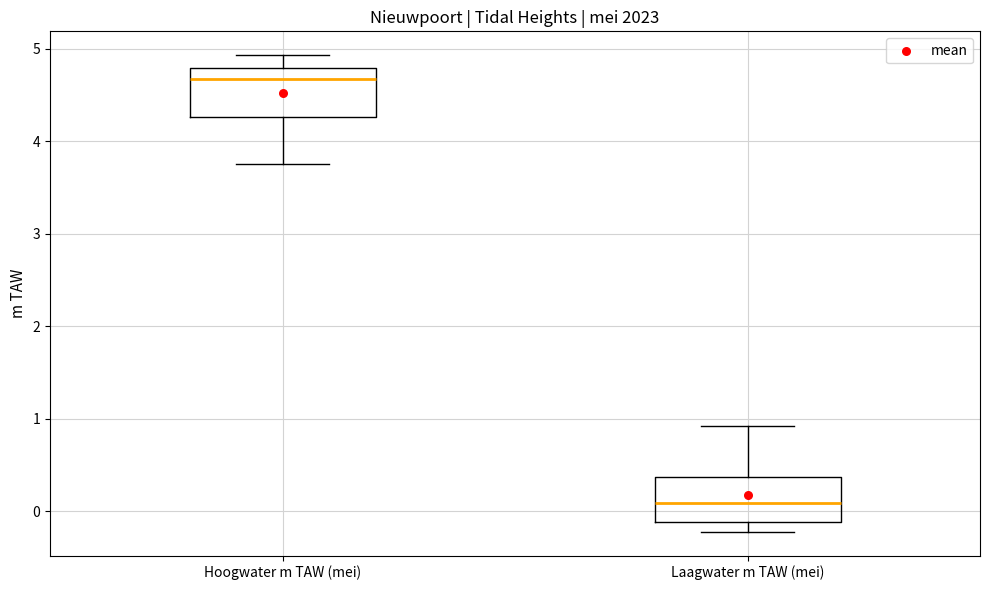

Reading left to right, transcribe this box plot: for each box, give where its median line is, the range the box spans, and where its two whiskers end, as read against the y-axis. The values are not printed on the chart, so give them approximately, as read against the axis.

Hoogwater m TAW (mei): median 4.7, box 4.3 to 4.8, whiskers 3.8 to 4.9
Laagwater m TAW (mei): median 0.1, box -0.1 to 0.4, whiskers -0.2 to 0.9